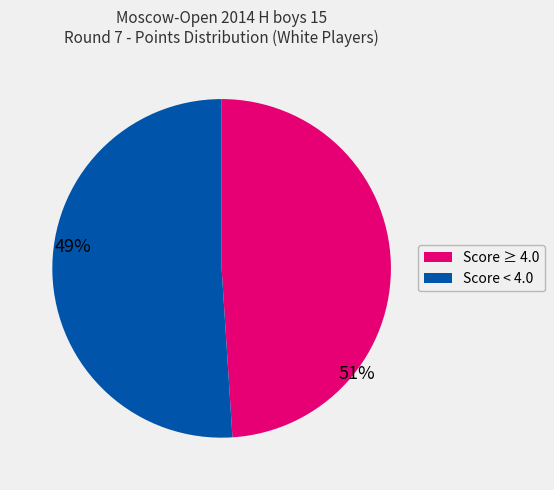

Does any single category account for the majority?

Yes